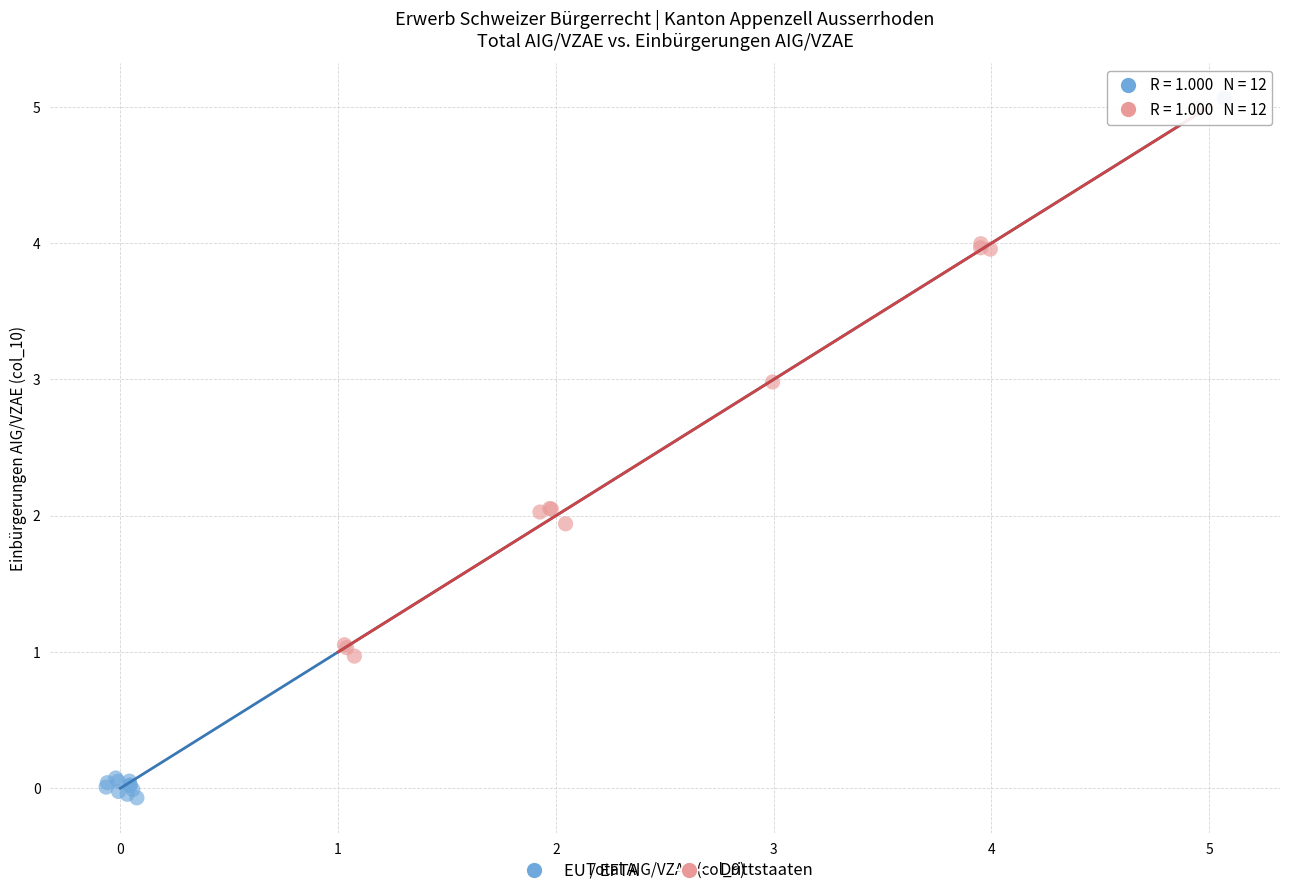

Which series has the widest spread of Y values?

EU / EFTA